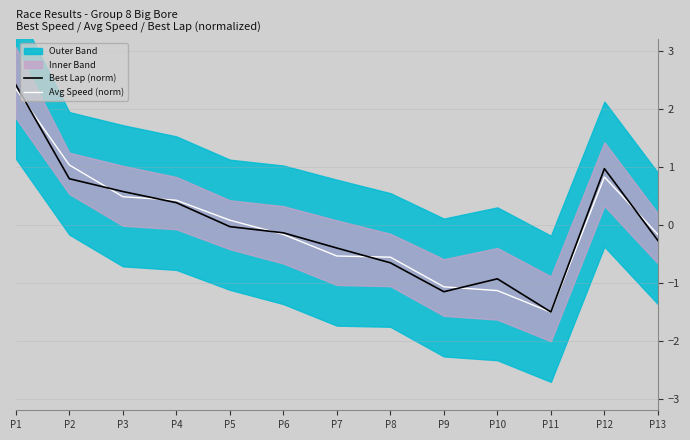

Between which two adjacent categories do Avg Speed (norm) and Best Lap (norm) first intersect?

P1 and P2